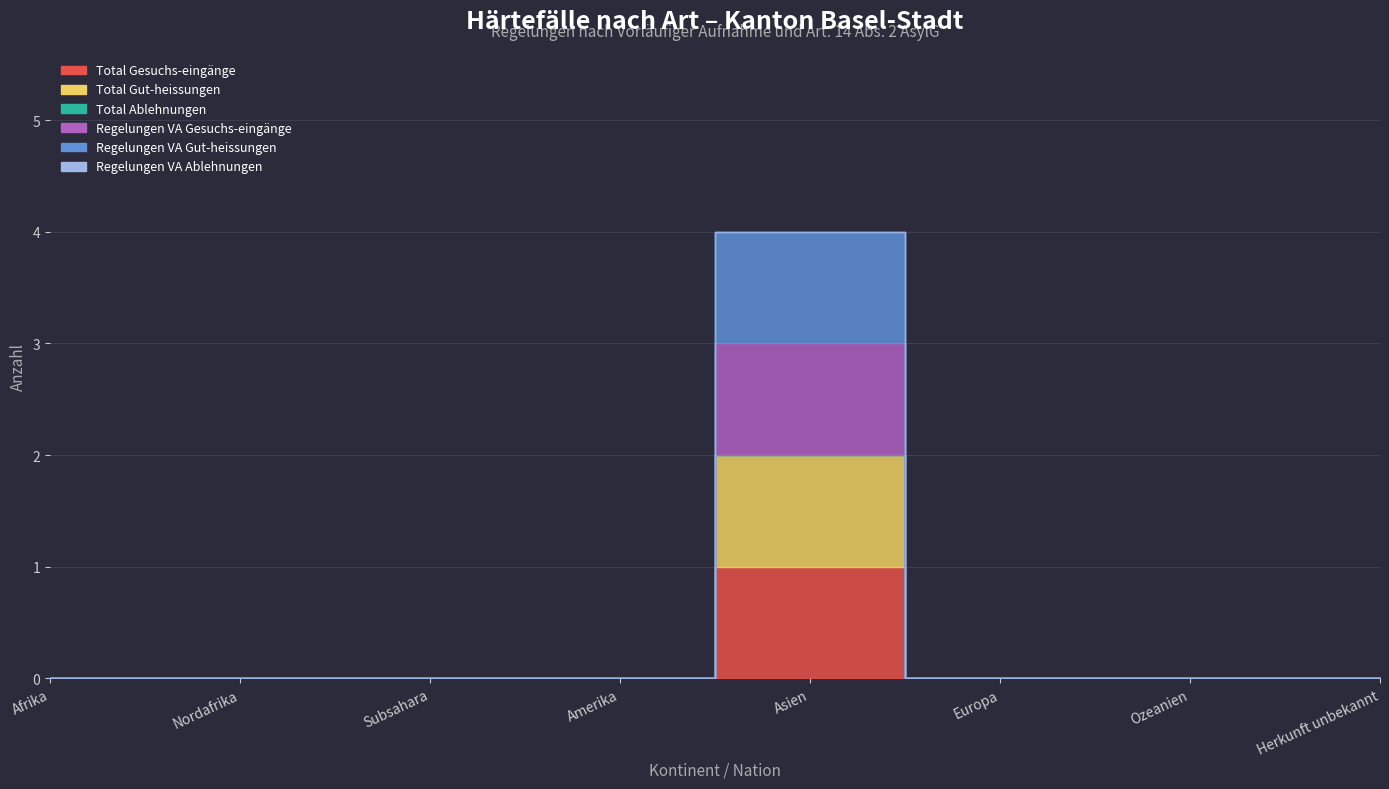

True or false: Regelungen VA Gesuchs-eingänge has more than 2 interior local peaks.

False